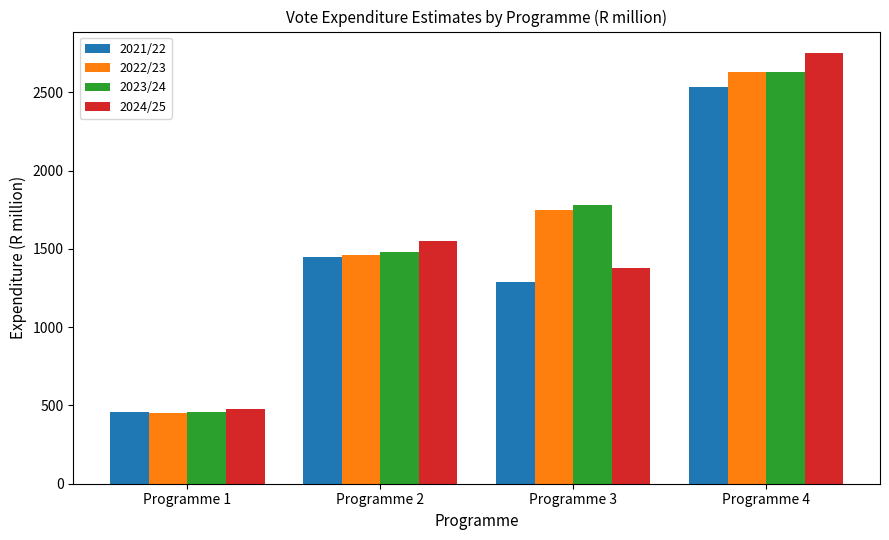

Which category has the highest value across all series?

Programme 4